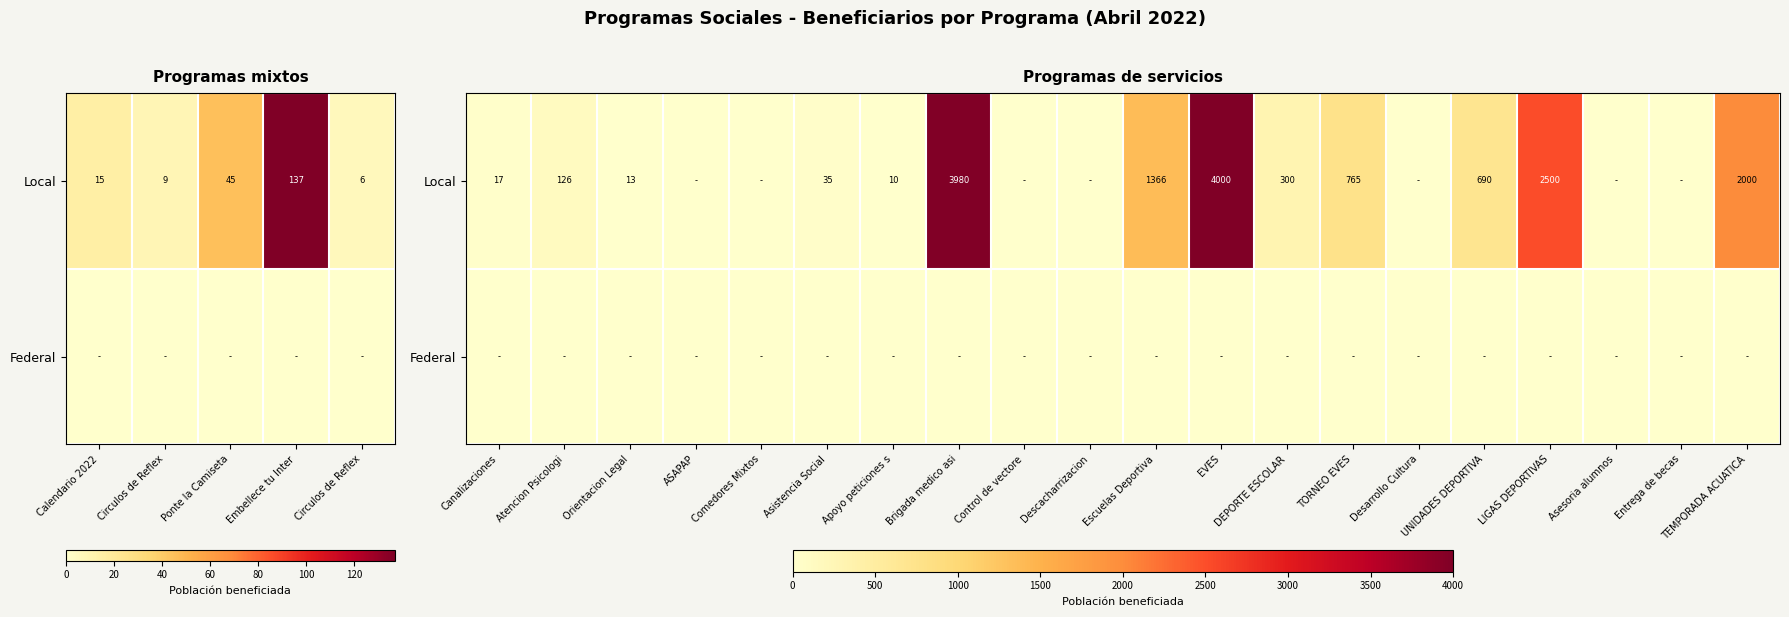

How many categories are shown in the chart?

20